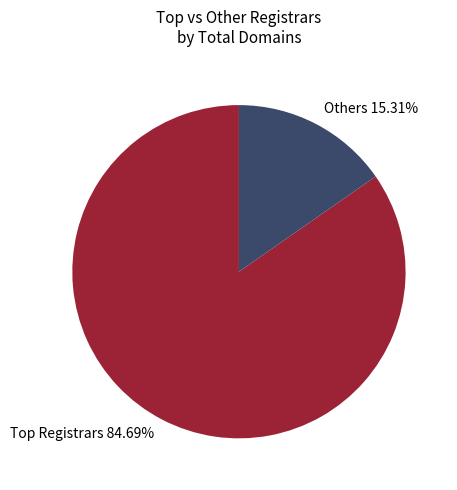

Count the number of slices in the pie.

2